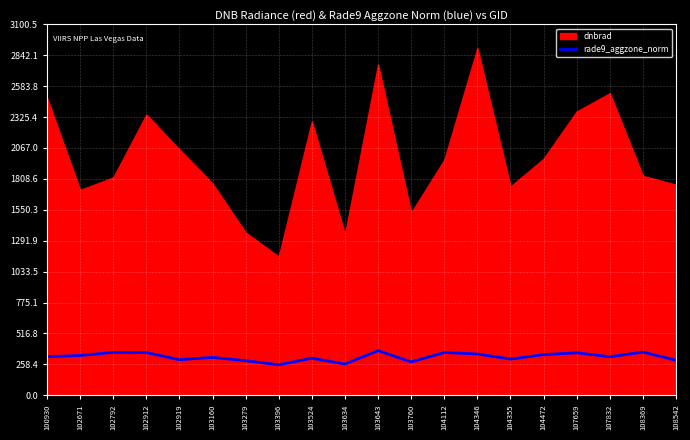

True or false: rade9_aggzone_norm has a value of 344.9 at 104346.

True